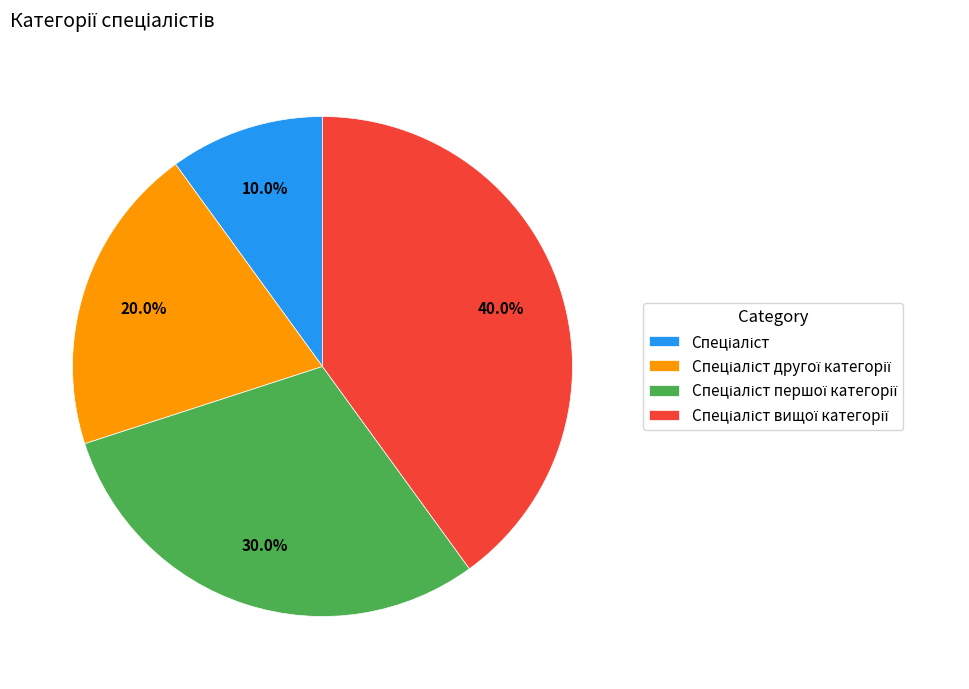

Is there any slice that represents more than half of the pie?

No